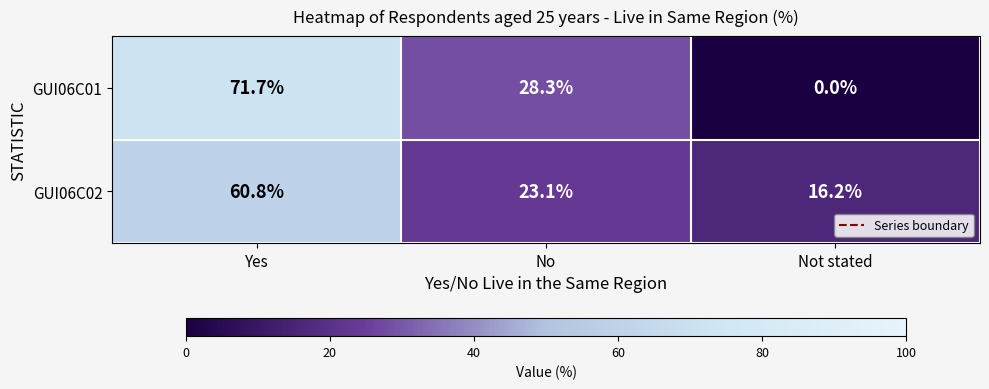

The GUI06C02 series shows 16.2 at Not stated. True or false?

True